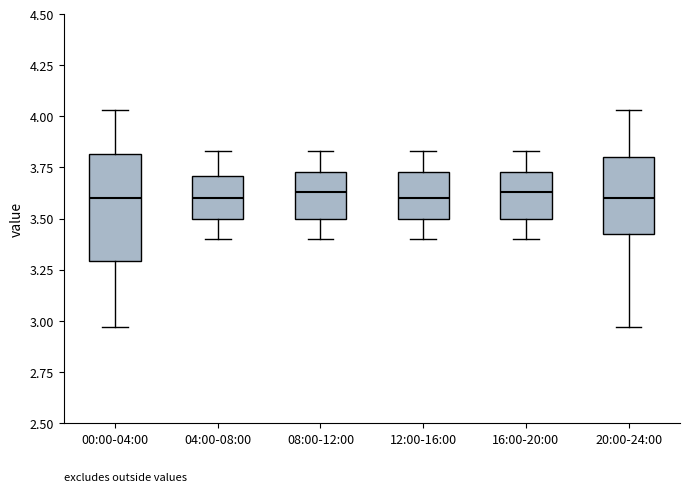

Reading left to right, transcribe this box plot: for each box, give where its median line is, the range the box spans, and where its two whiskers end, as read against the y-axis. The values are not printed on the chart, so give them approximately, as read against the axis.

00:00-04:00: median 3.60, box 3.30 to 3.80, whiskers 2.95 to 4.05
04:00-08:00: median 3.60, box 3.50 to 3.70, whiskers 3.40 to 3.85
08:00-12:00: median 3.65, box 3.50 to 3.75, whiskers 3.40 to 3.85
12:00-16:00: median 3.60, box 3.50 to 3.75, whiskers 3.40 to 3.85
16:00-20:00: median 3.65, box 3.50 to 3.75, whiskers 3.40 to 3.85
20:00-24:00: median 3.60, box 3.40 to 3.80, whiskers 2.95 to 4.05